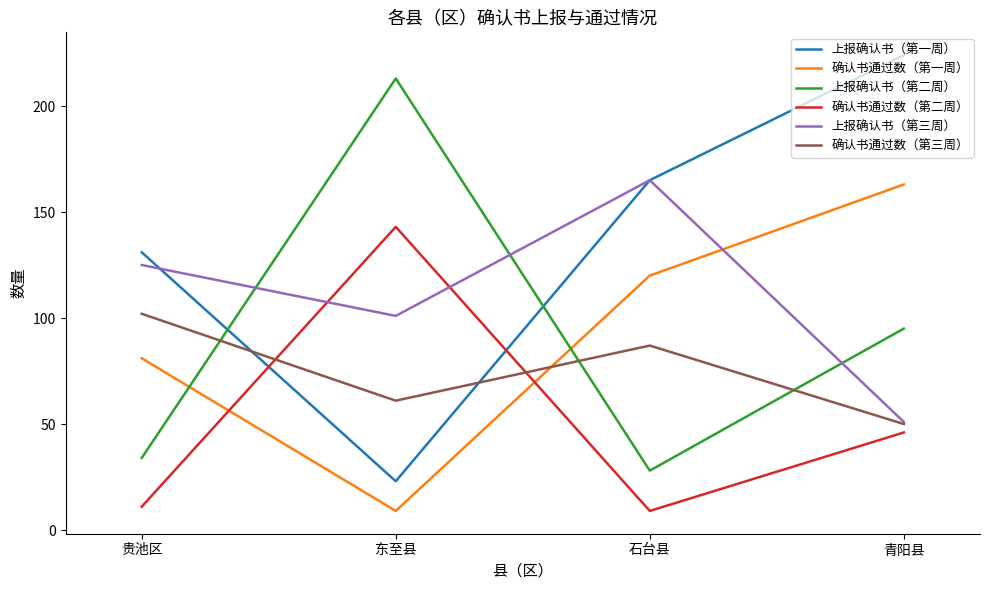

How many times do 确认书通过数（第三周） and 确认书通过数（第一周） cross each other?

1